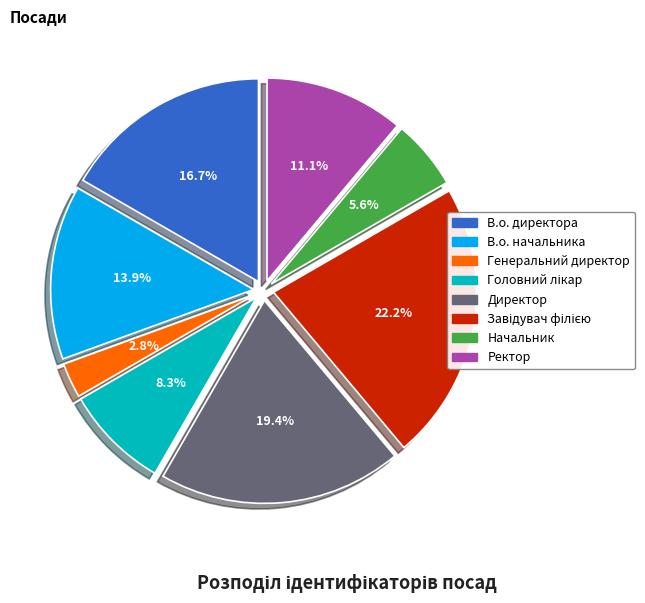

Is there any slice that represents more than half of the pie?

No